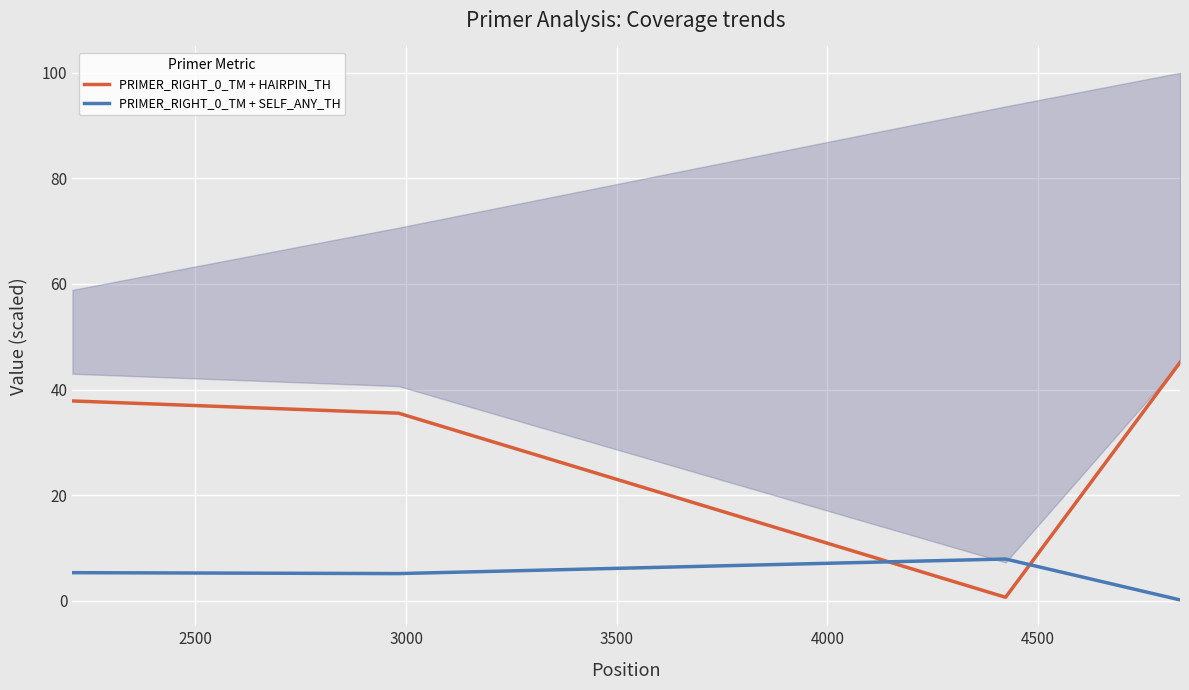

How many lines are shown in the chart?

2